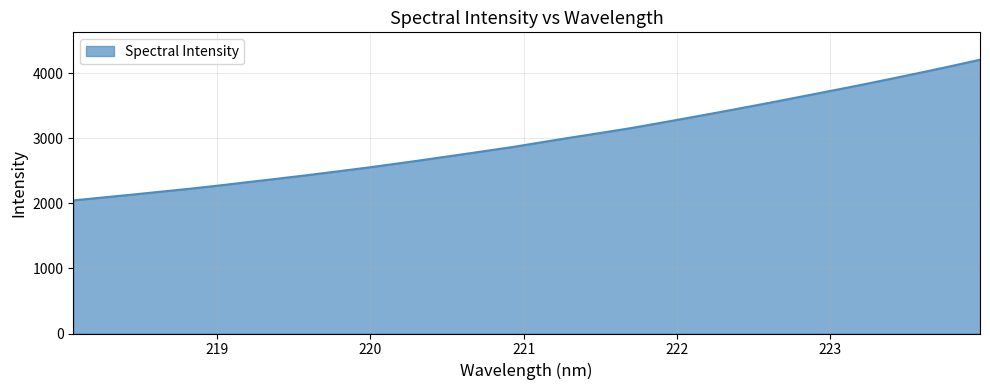

What is the maximum value shown in the chart?

4207.2